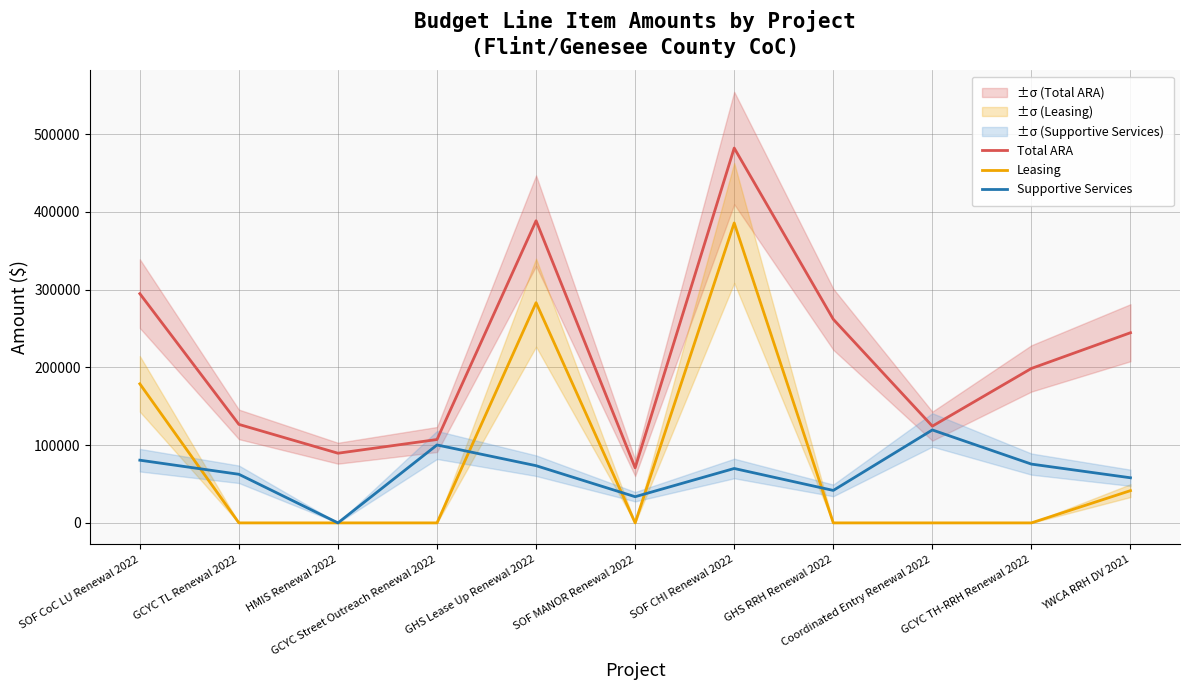

True or false: Total ARA has more than 0 interior local peaks.

True